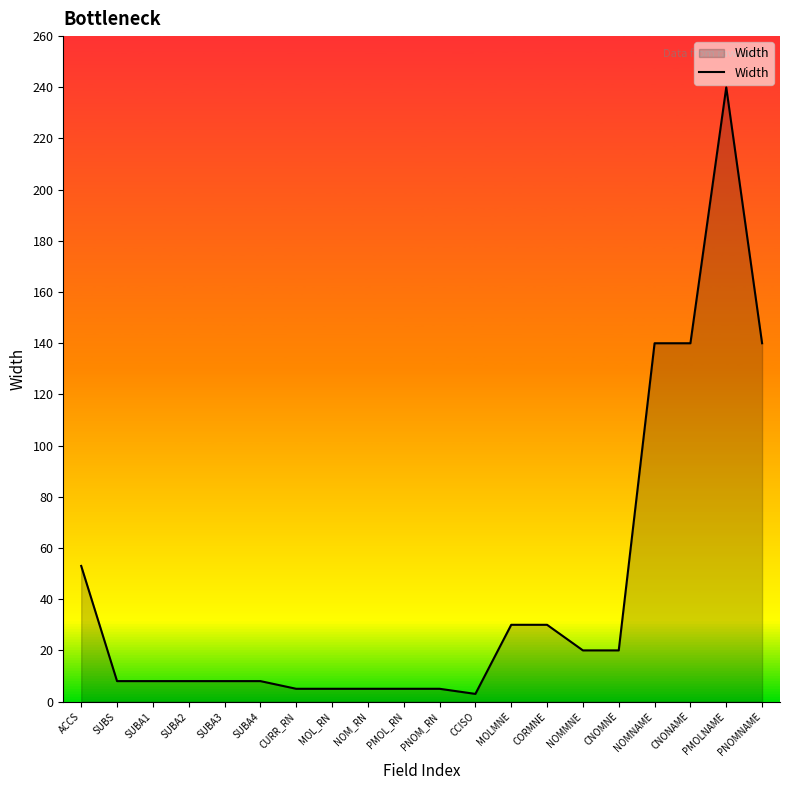

Reading left to right, what are all the values shown in this chart?

ACCS=53	SUBS=8	SUBA1=8	SUBA2=8	SUBA3=8	SUBA4=8	CURR_RN=5	MOL_RN=5	NOM_RN=5	PMOL_RN=5	PNOM_RN=5	CCISO=3	MOLMNE=30	CORMNE=30	NOMMNE=20	CNOMNE=20	NOMNAME=140	CNONAME=140	PMOLNAME=240	PNOMNAME=140